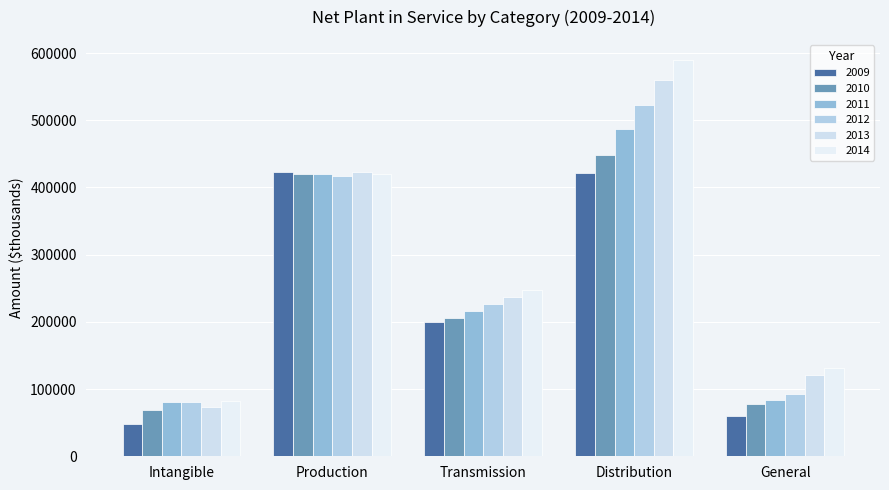

Which series changed the most between Production and Transmission?

2009